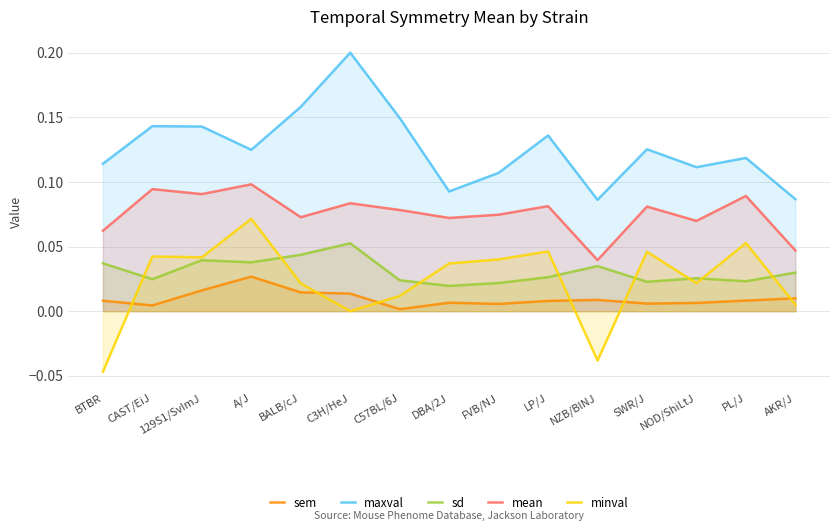

Rank the series by their maximum value, from highest to lowest.

maxval, mean, minval, sd, sem